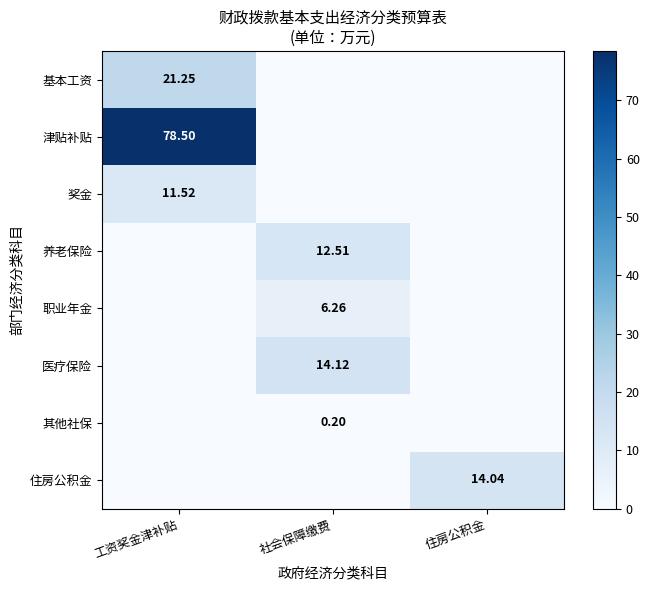

What is the sum of the 医疗保险 values at 住房公积金 and 社会保障缴费?

14.1